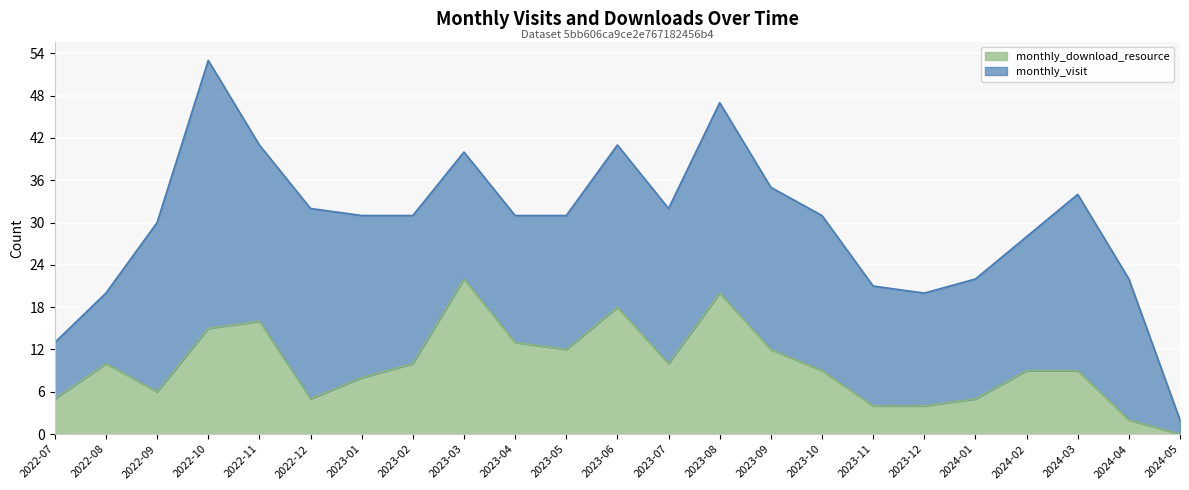

What is the label of the 14th point from the left?

2023-08